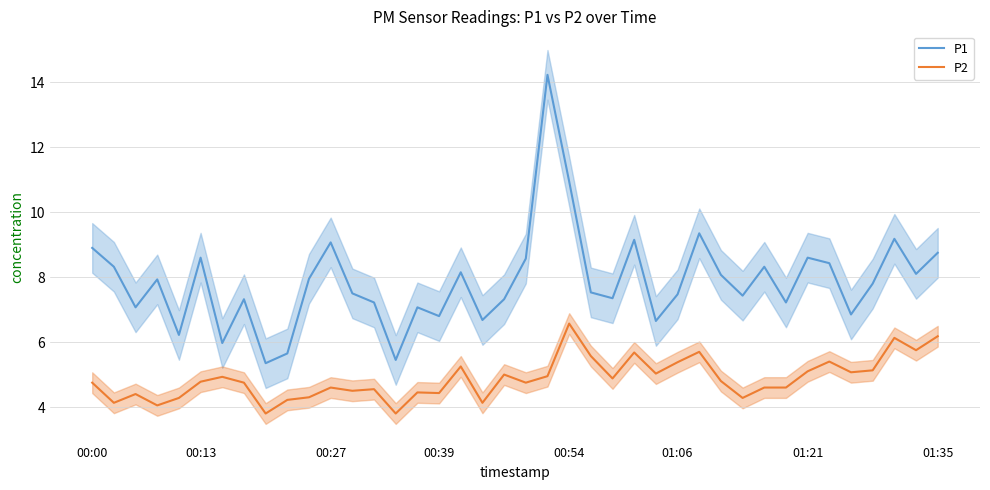

True or false: P1 and P2 intersect in this chart.

False